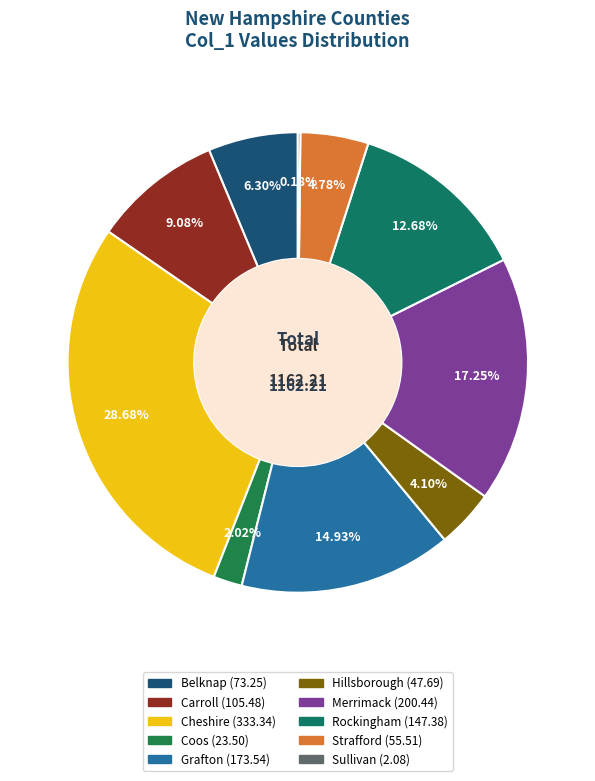

Between Hillsborough and Sullivan, which is larger?

Hillsborough